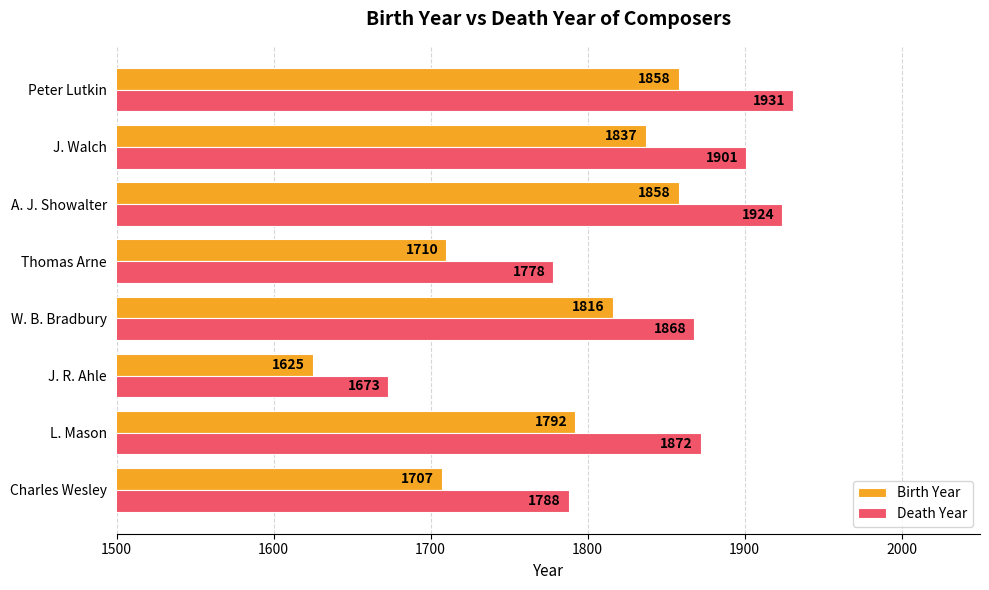

Between W. B. Bradbury and Peter Lutkin, which series saw the biggest shift?

Death Year